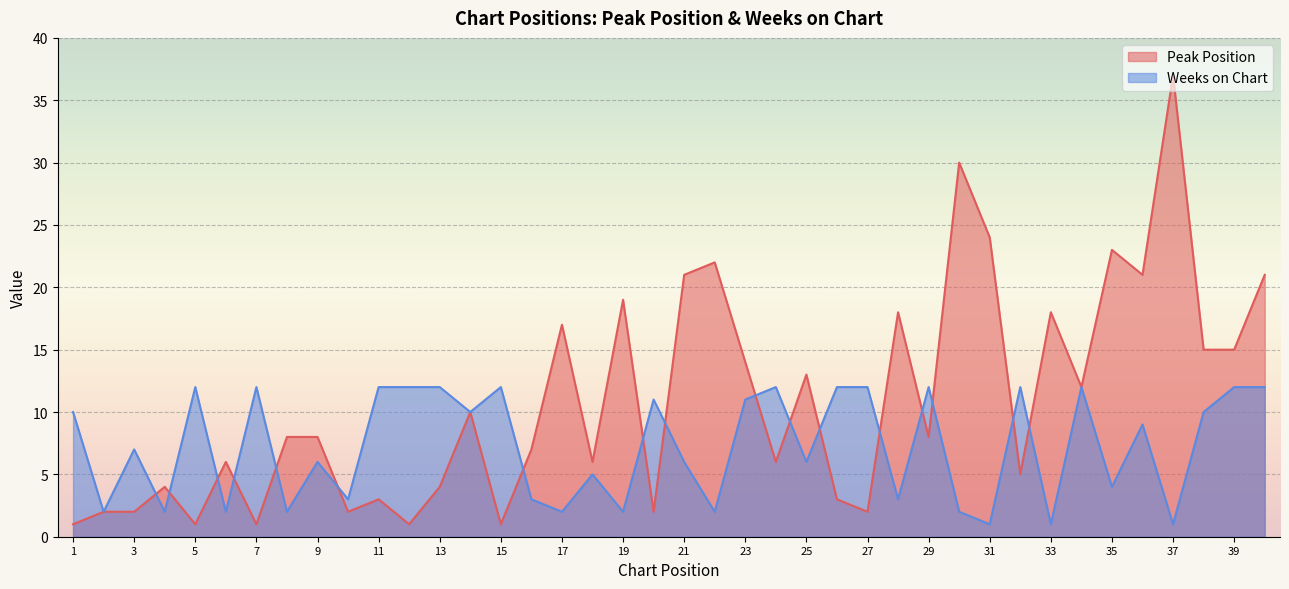

Is the value of Peak Position at 40 greater than the value of Weeks on Chart at 21?

Yes